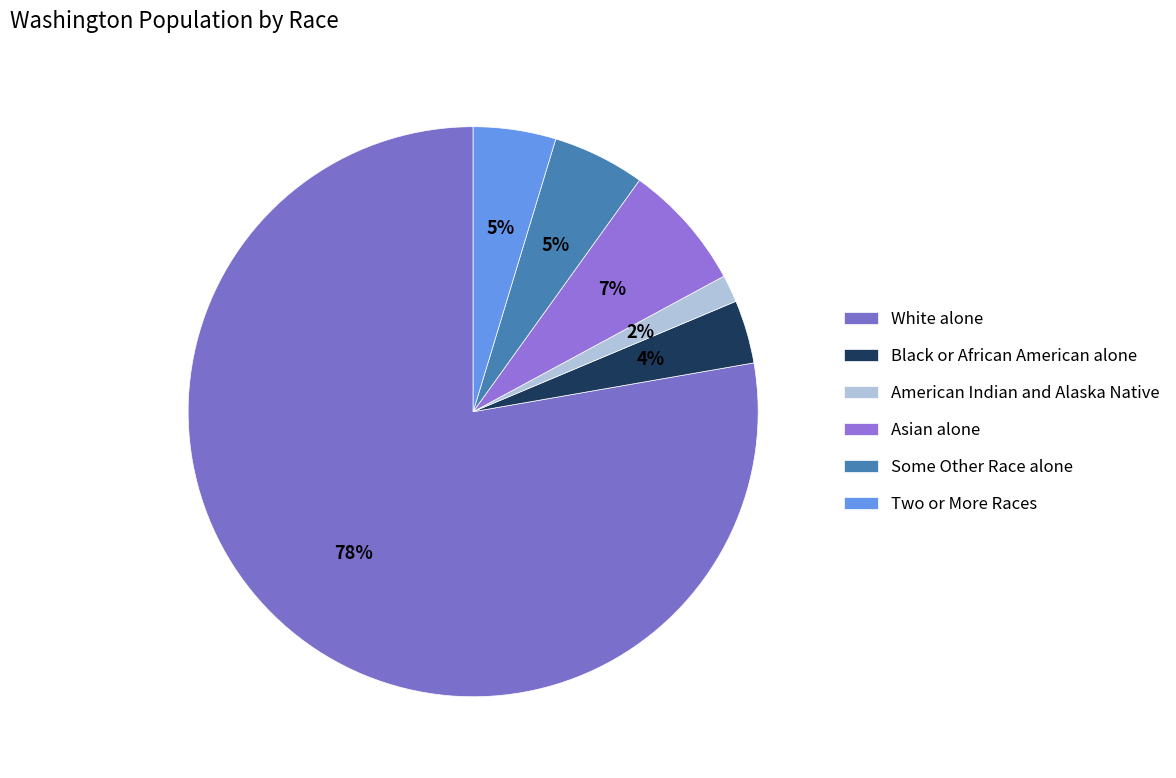

How many slices are in this pie chart?

6